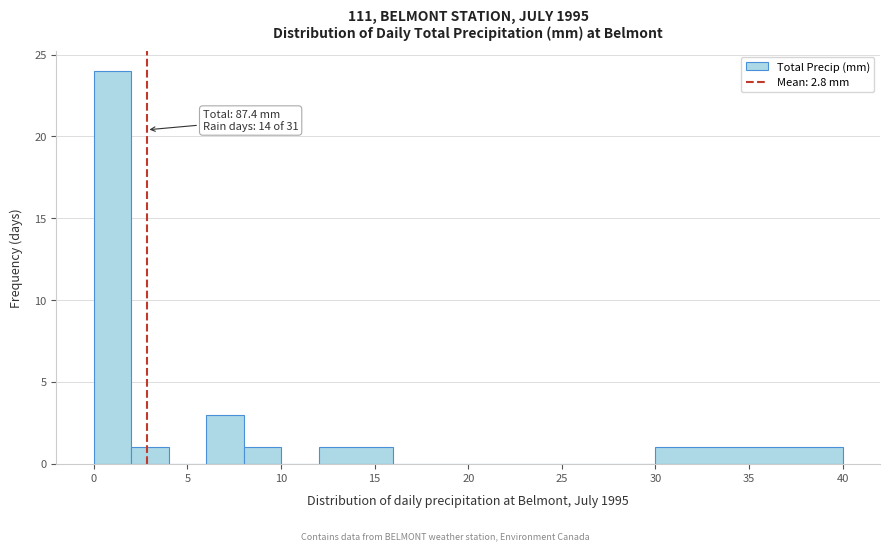

Which range on the x-axis has the tallest bar?

0 to 2